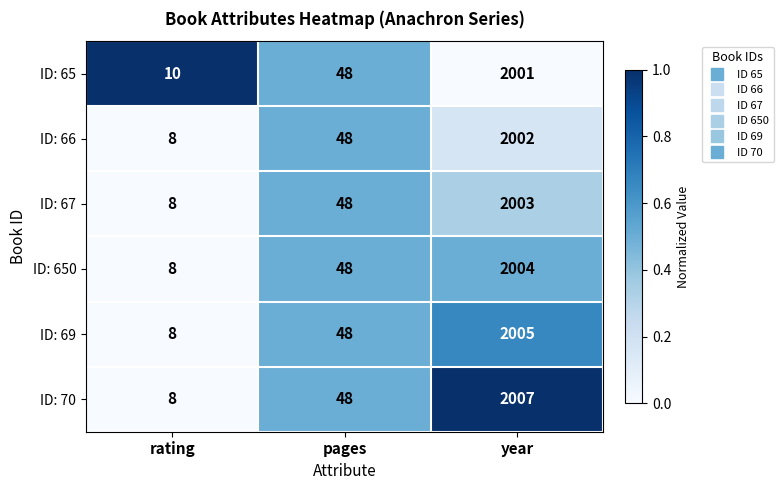

How many distinct data groups are displayed?

6